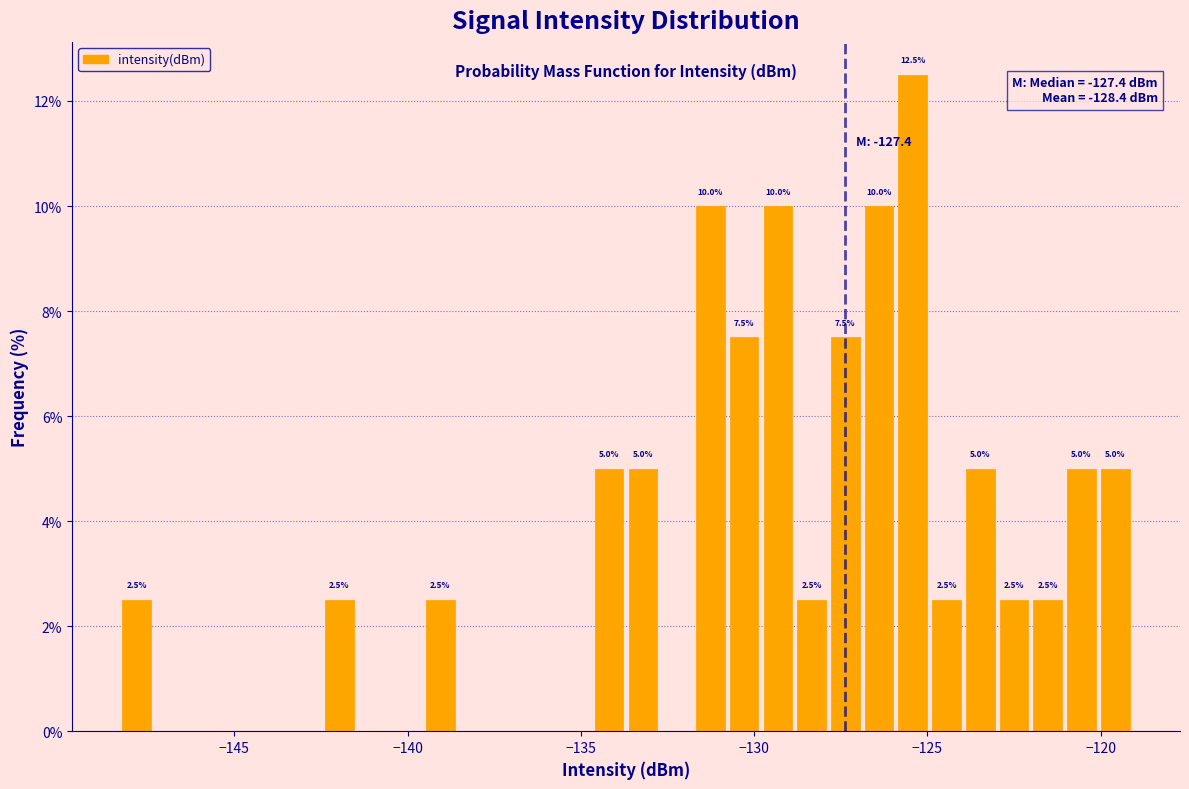

Around what value on the x-axis is the tallest bar? Give the approximate position of its centre, as read against the axis.

-125.5